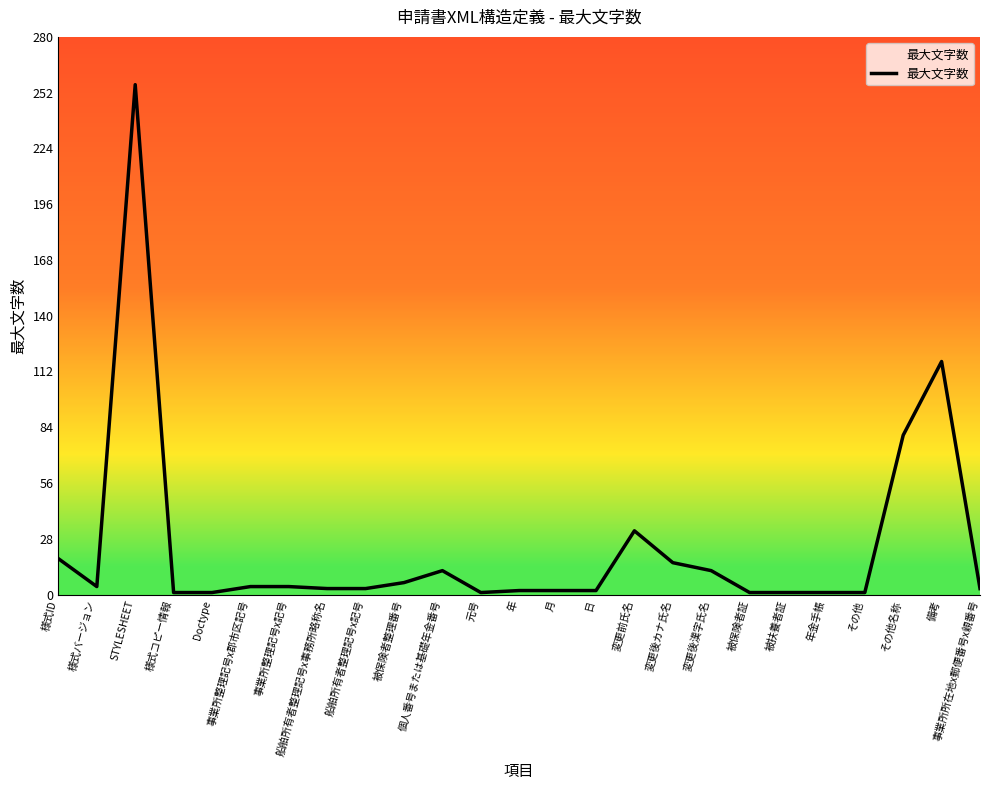

What is the smallest value displayed?

1